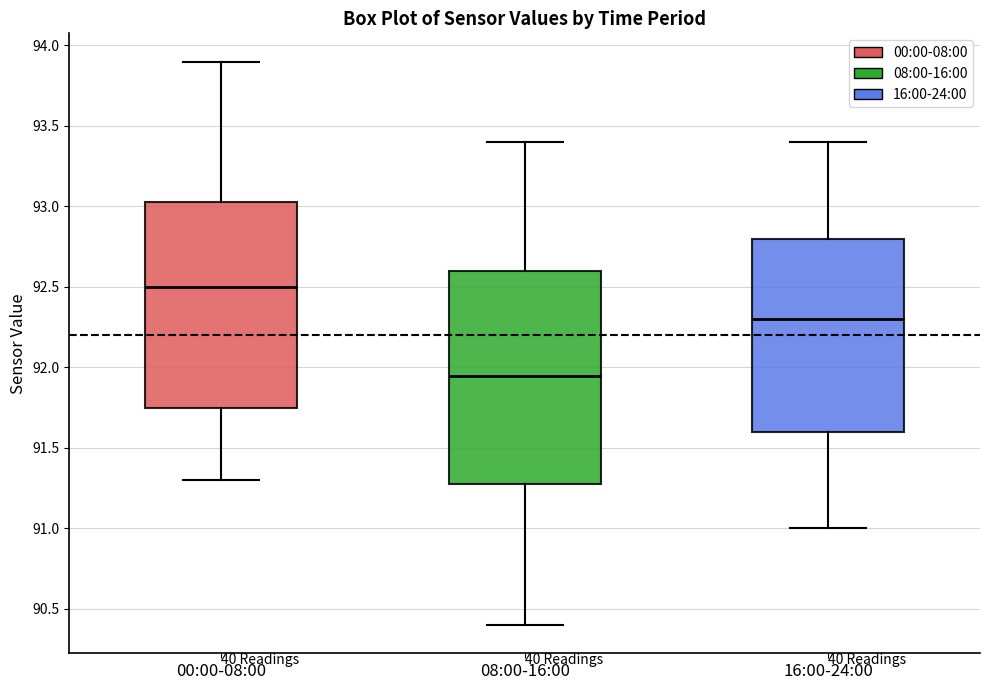

Which box's median line is the lowest?

08:00-16:00